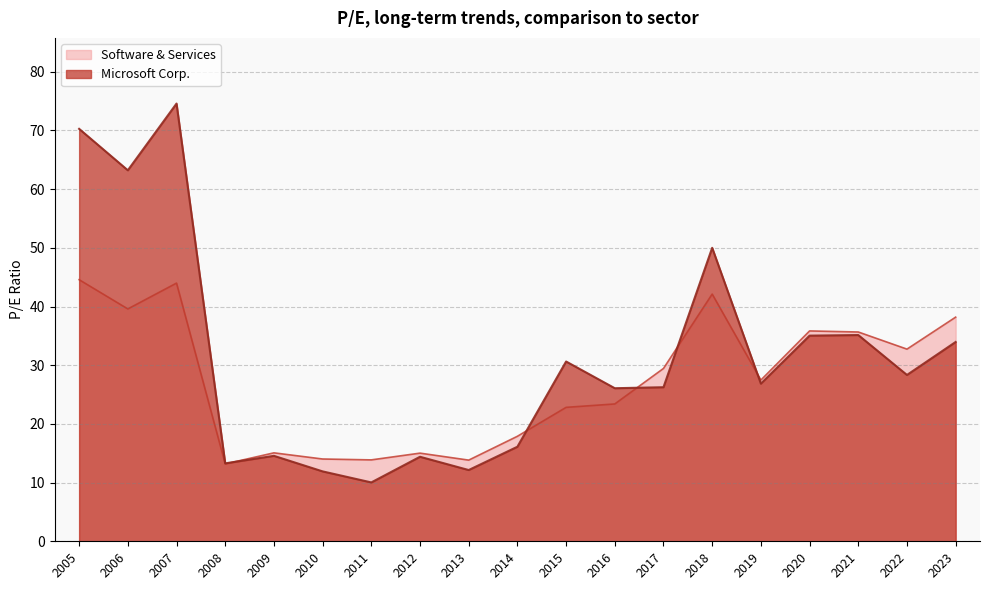

Rank the series by their maximum value, from highest to lowest.

Microsoft Corp., Software & Services